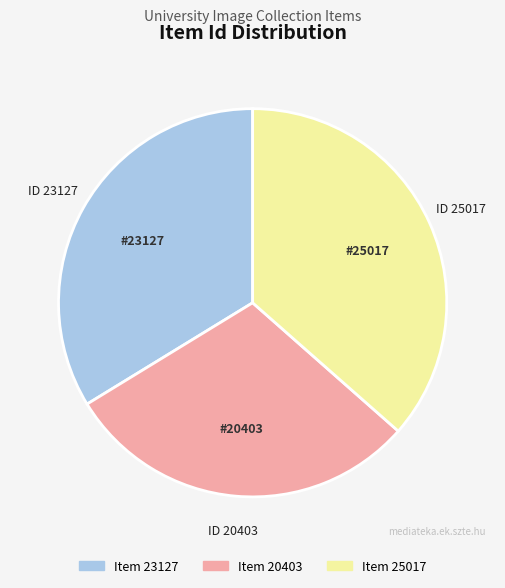

Does any single category account for the majority?

No